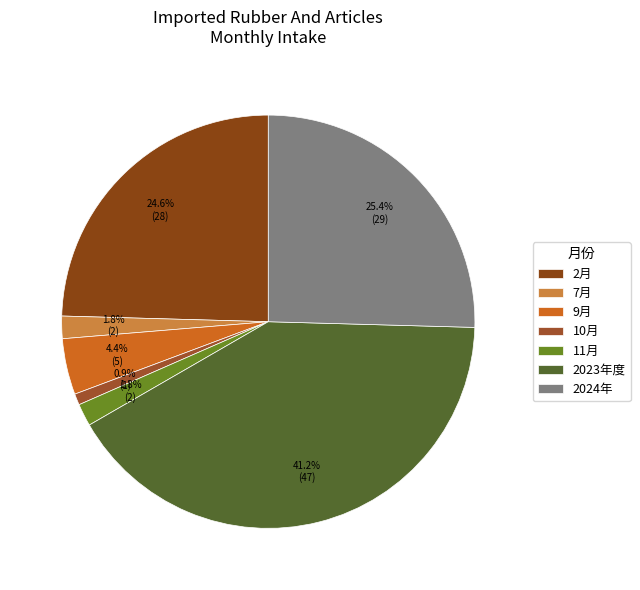

What is the smallest slice in the pie chart?

10月